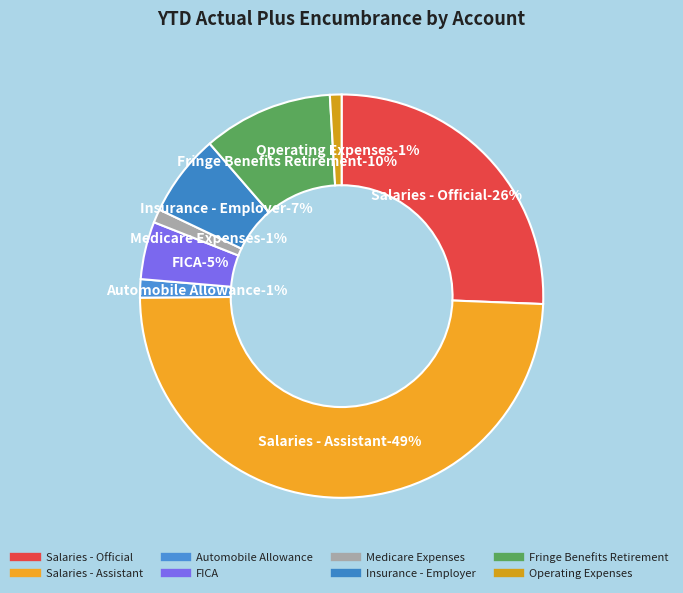

Does any single category account for the majority?

No